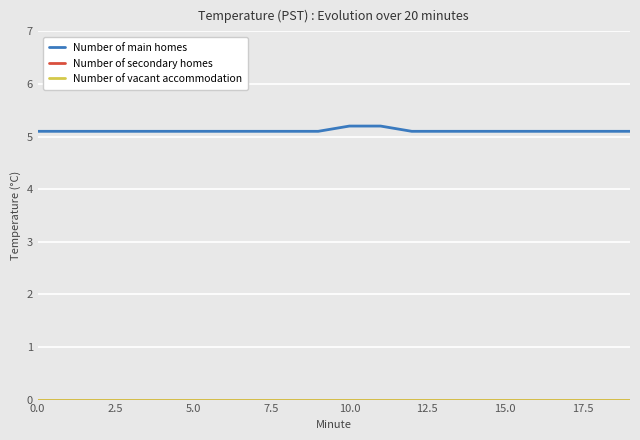

Does the chart have visible grid lines?

Yes